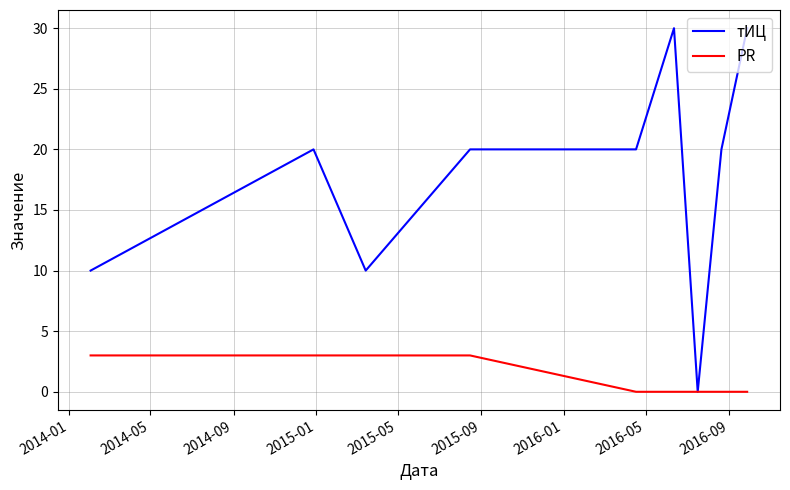

Rank the series by their average value, from highest to lowest.

тИЦ, PR